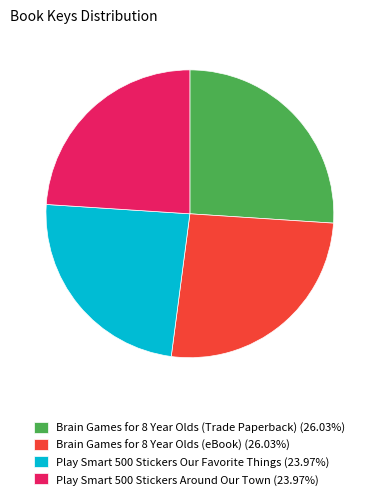

Do Brain Games for 8 Year Olds (eBook) (26.03%) and Brain Games for 8 Year Olds (Trade Paperback) (26.03%) together represent more than half of the pie?

Yes